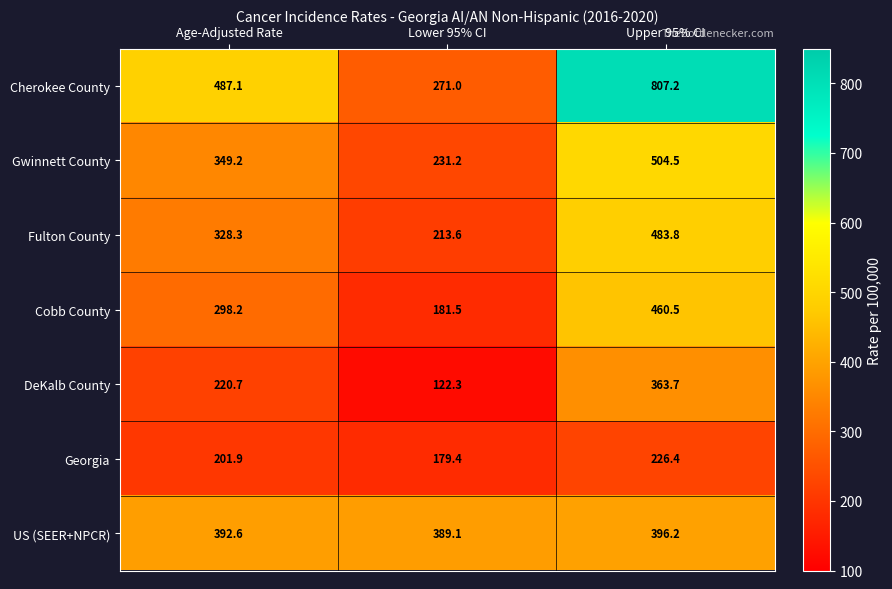

Reading right to left, what are all the values shown in this chart?

Cherokee County: 807.2	271.0	487.1
Gwinnett County: 504.5	231.2	349.2
Fulton County: 483.8	213.6	328.3
Cobb County: 460.5	181.5	298.2
DeKalb County: 363.7	122.3	220.7
Georgia: 226.4	179.4	201.9
US (SEER+NPCR): 396.2	389.1	392.6